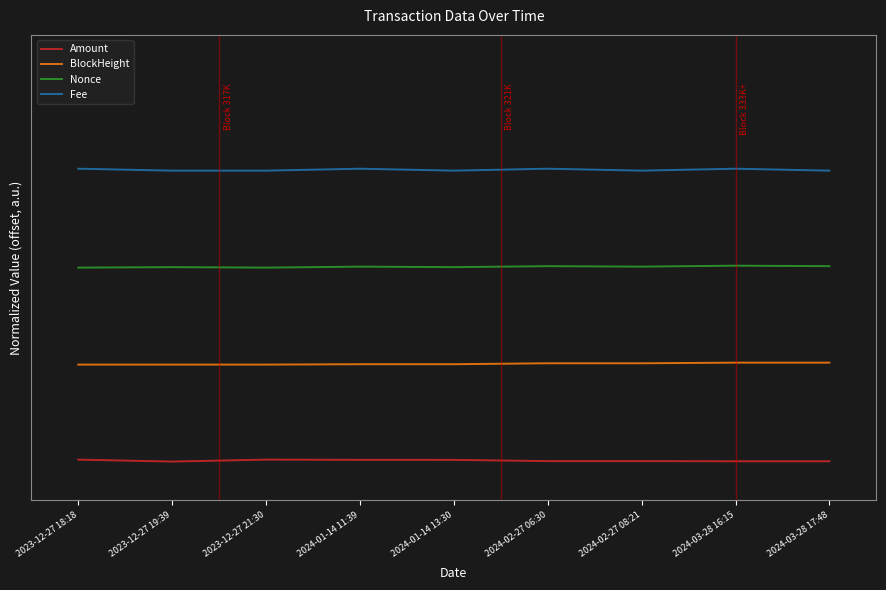

True or false: Nonce and Amount intersect in this chart.

False